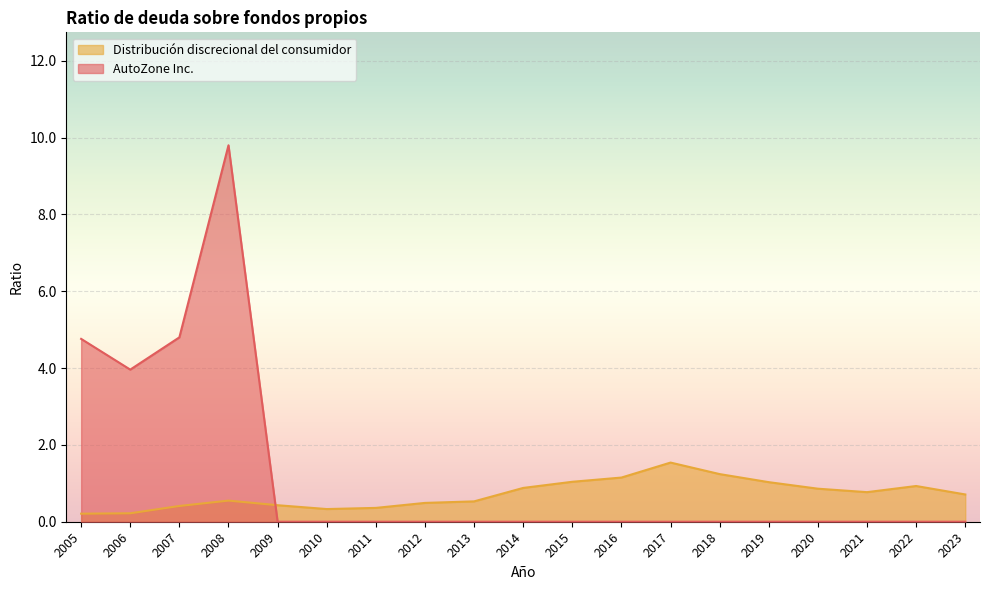

True or false: Distribución discrecional del consumidor and AutoZone Inc. cross at least once.

True